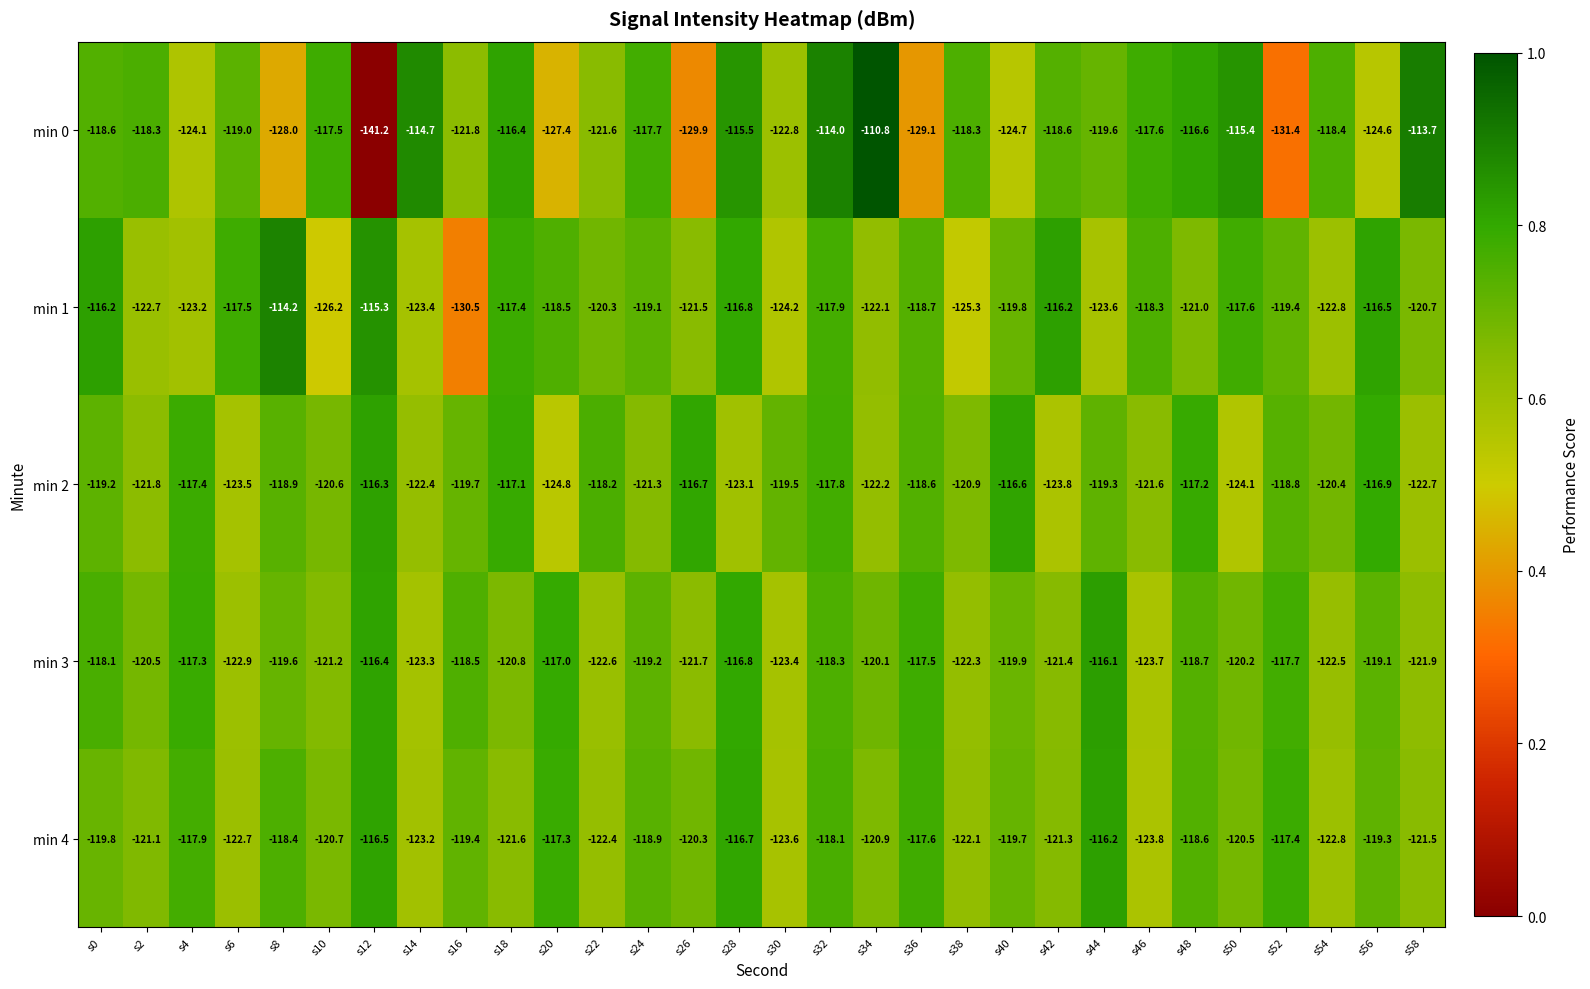

Which category has the highest value in the min 0 series?

s34